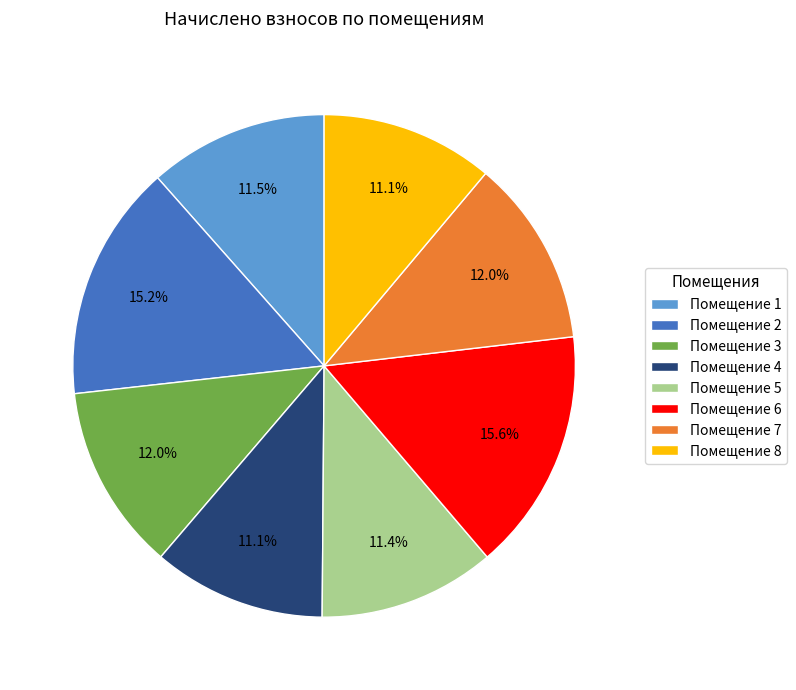

To the nearest percent, what is the average slice percentage?

12%